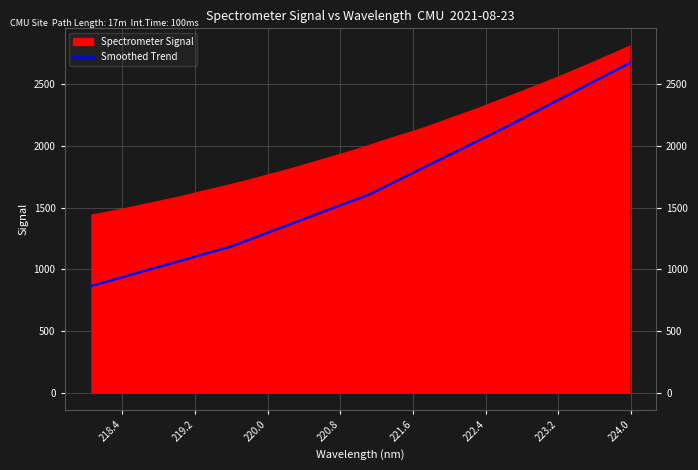

Is it true that the value at 29 is 2528.3?

True